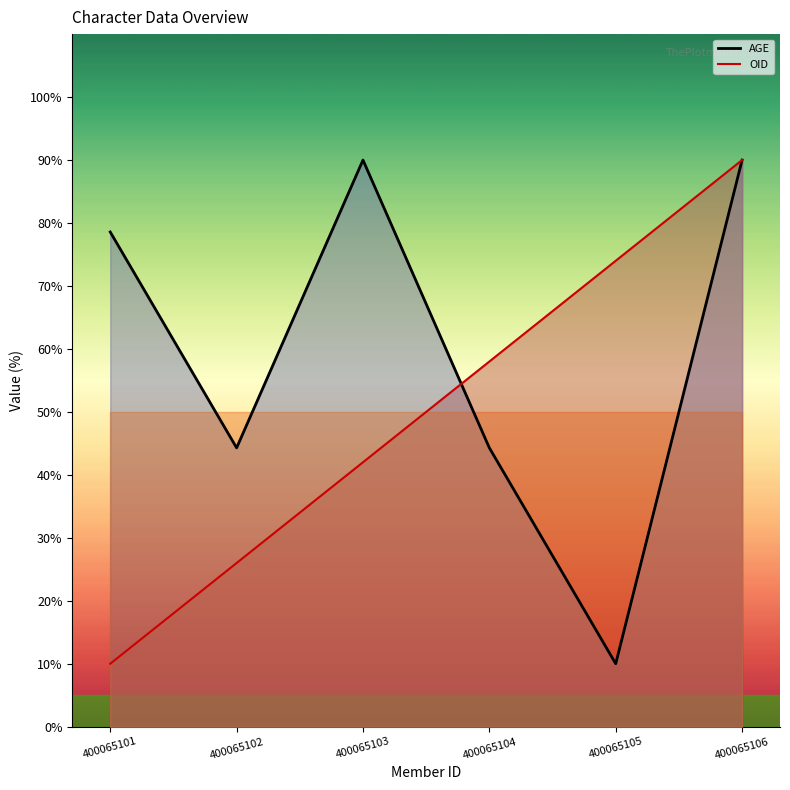

What is the difference between the second highest and minimum values?

80.0